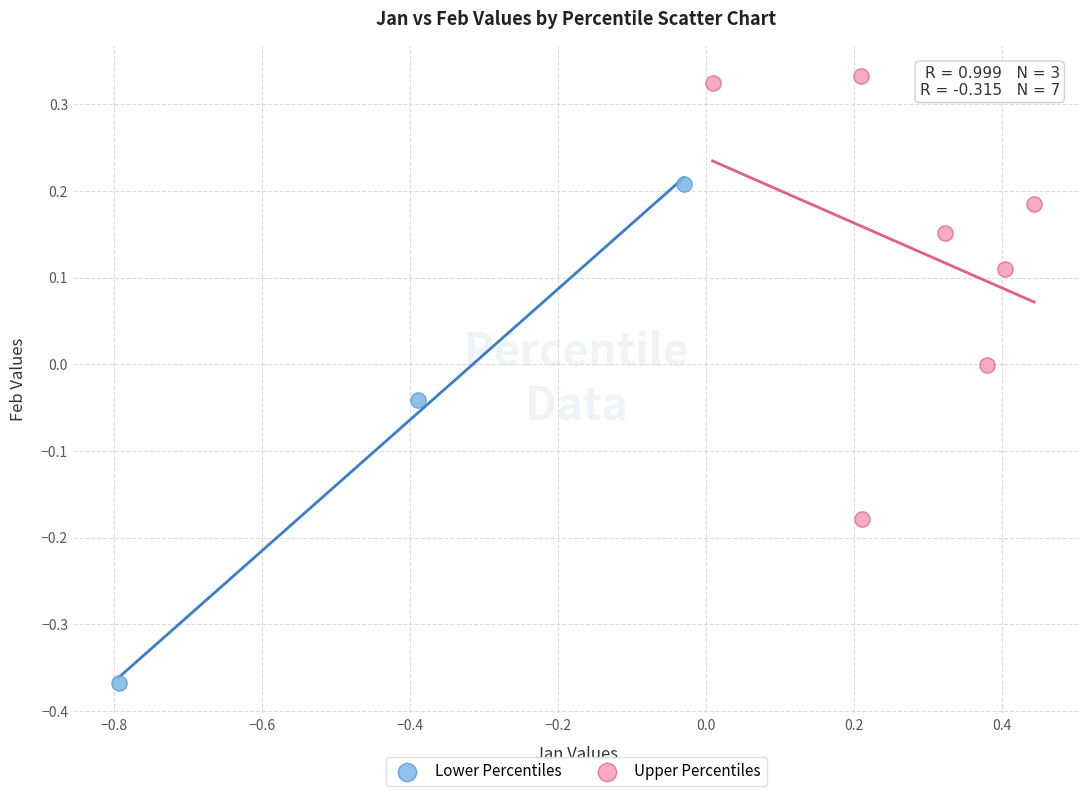

Which series has the largest Y range (max minus min)?

Lower Percentiles